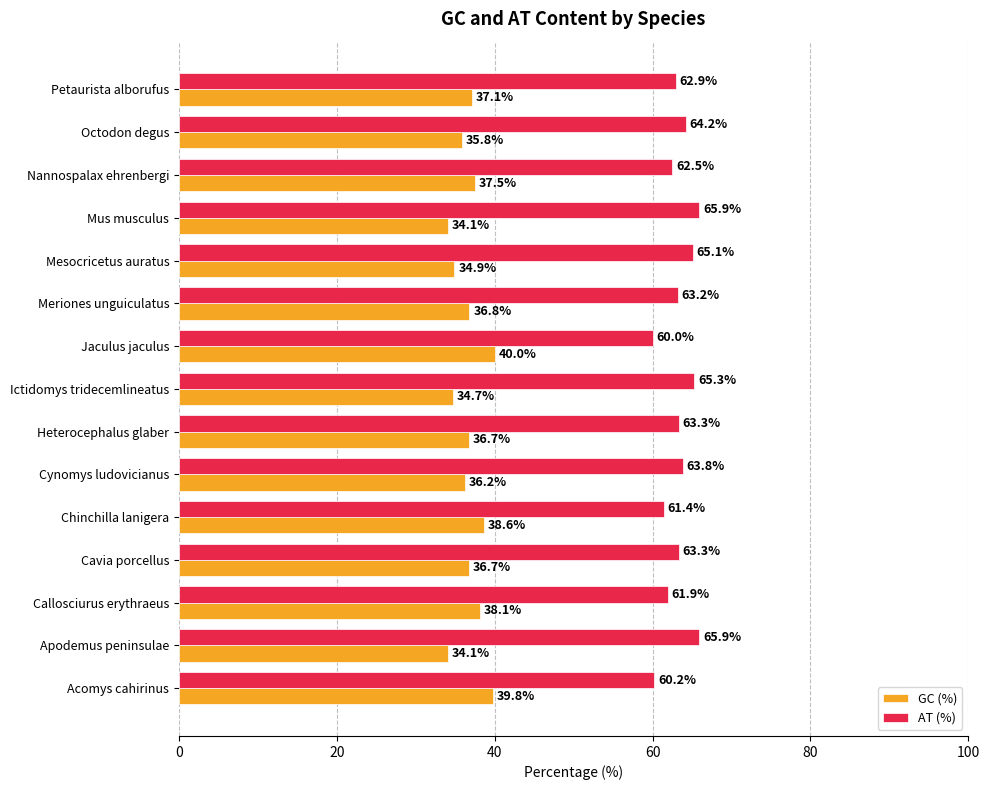

Is the value of AT (%) at Acomys cahirinus greater than the value of GC (%) at Callosciurus erythraeus?

Yes